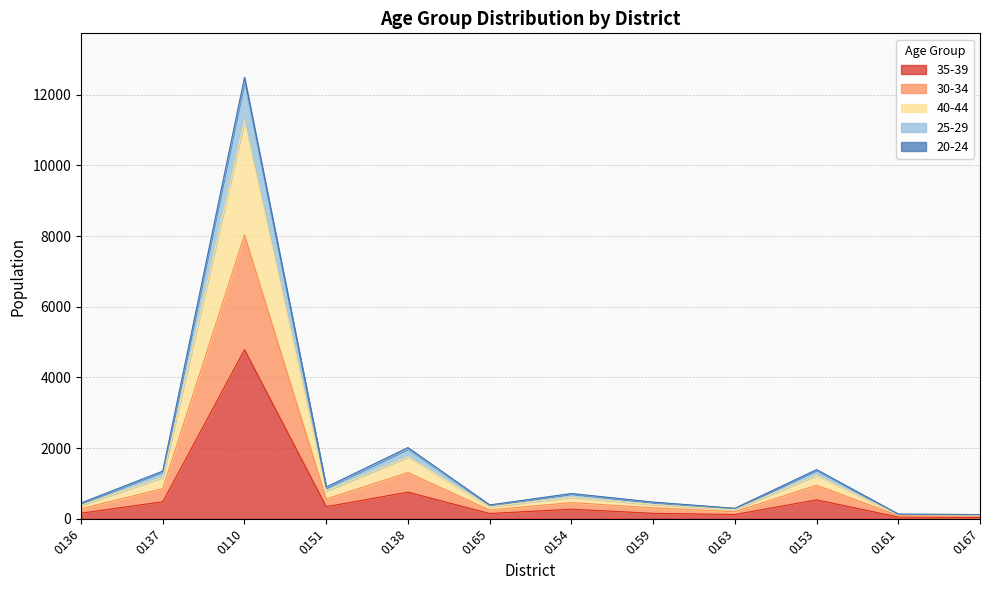

The value of 35-39 at 0151 is 341. True or false?

True